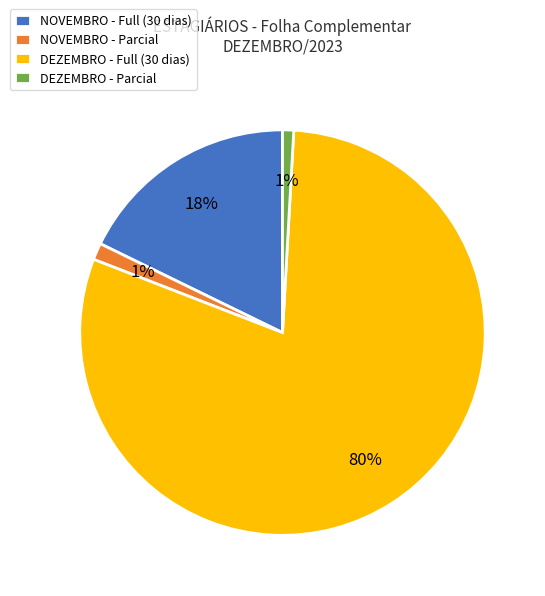

The DEZEMBRO - Full (30 dias) slice represents 72% of the pie. True or false?

False